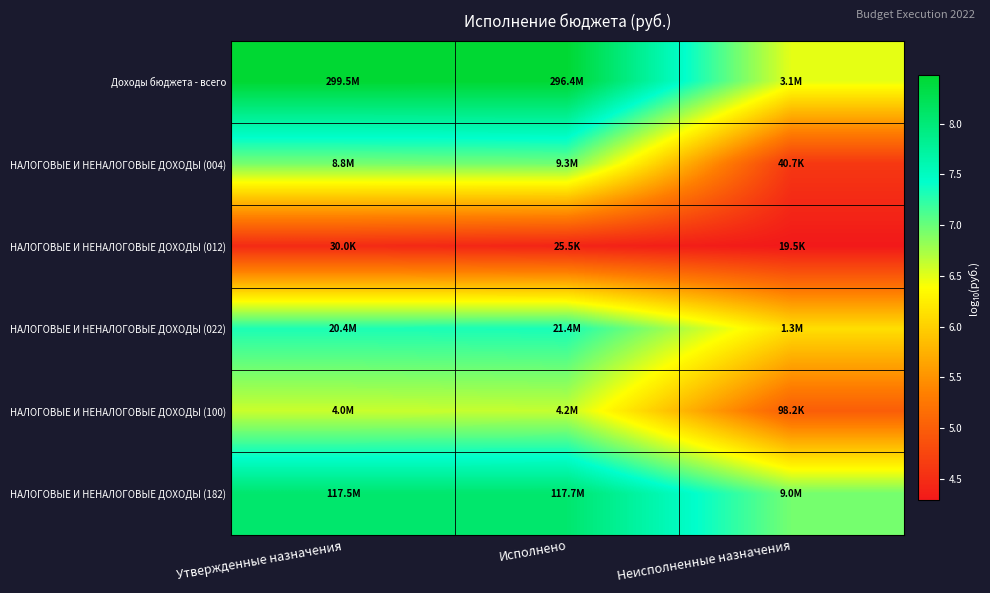

At which category is the sum across all series the highest?

Утвержденные назначения